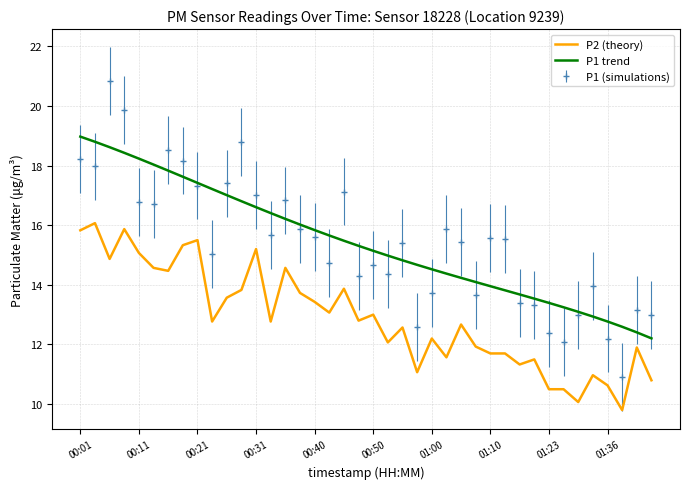

Which series has the widest spread of values?

P1 (simulations)